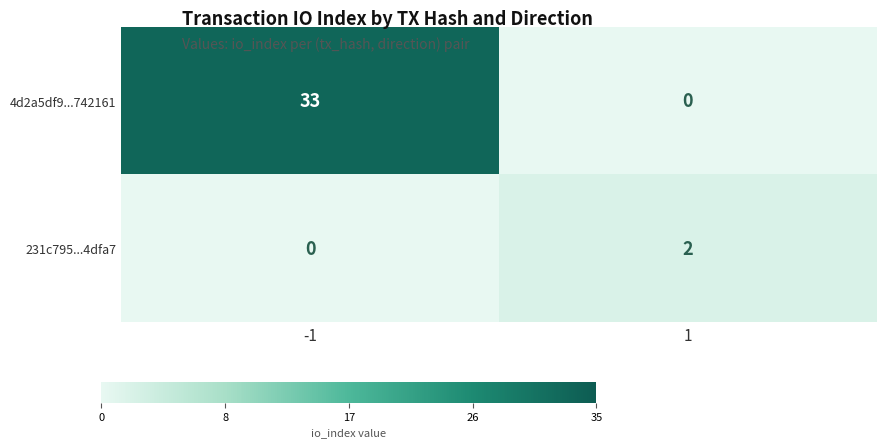

List the series in order of their overall mean, highest first.

4d2a5df9...742161, 231c795...4dfa7